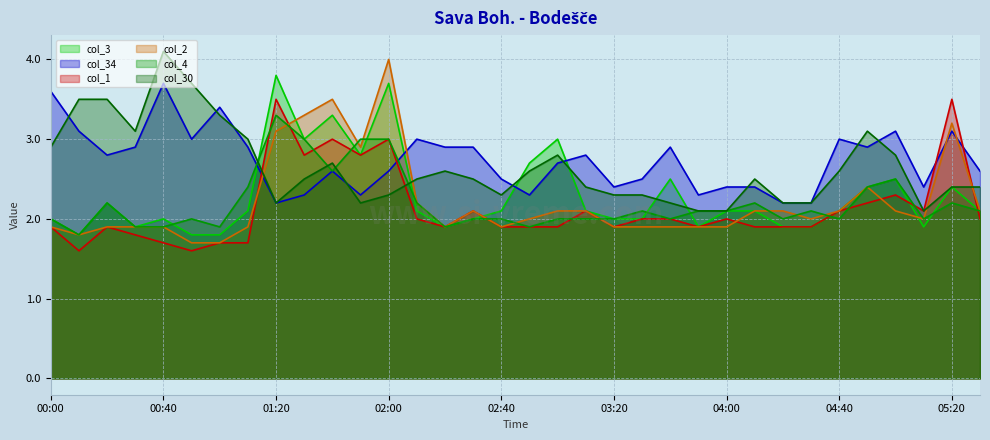

How many lines are shown in the chart?

6